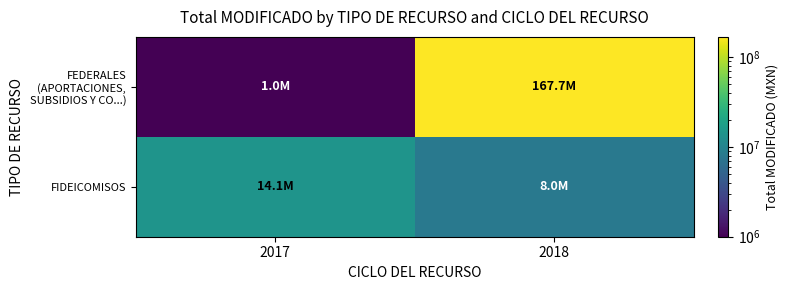

Which series changed the most between 2017 and 2018?

FEDERALES (APORTACIONES, SUBSIDIOS Y CO...)